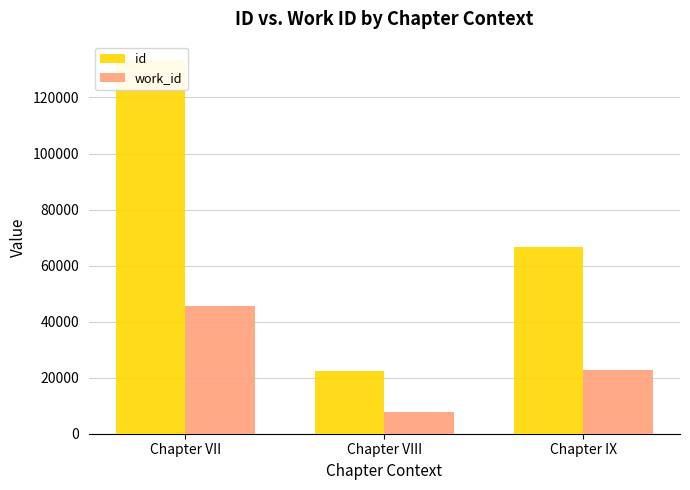

At which label does work_id first exceed 22779?

Chapter VII